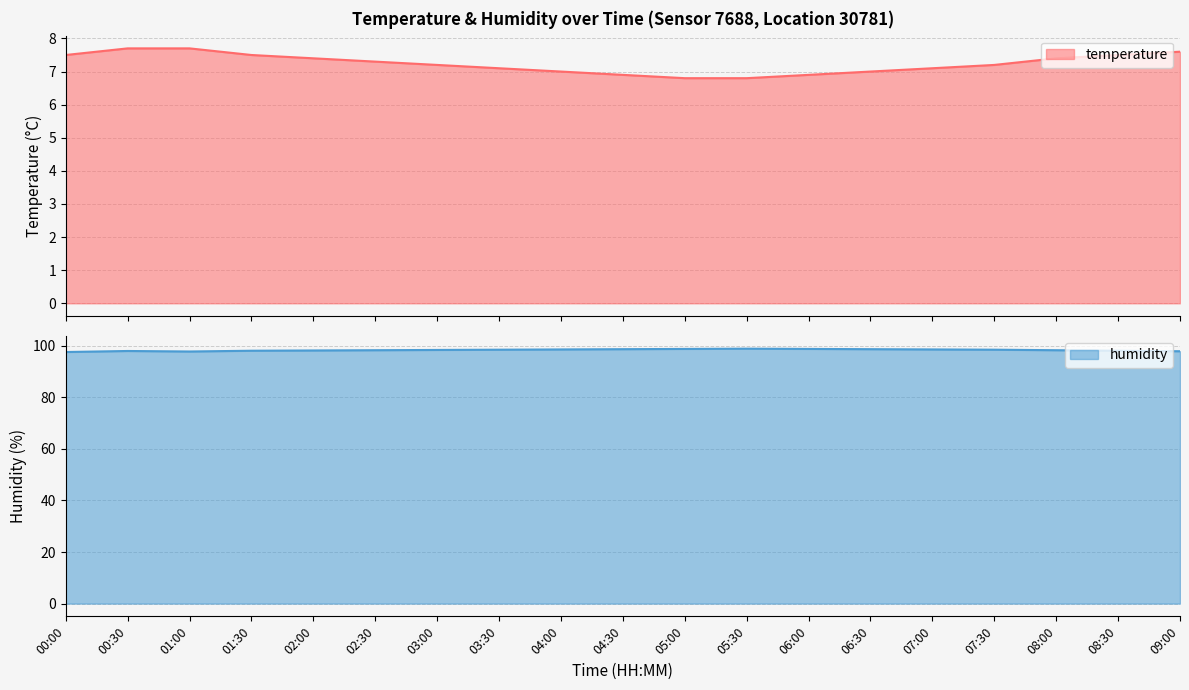

What is the total value across all series at 08:00?

105.7